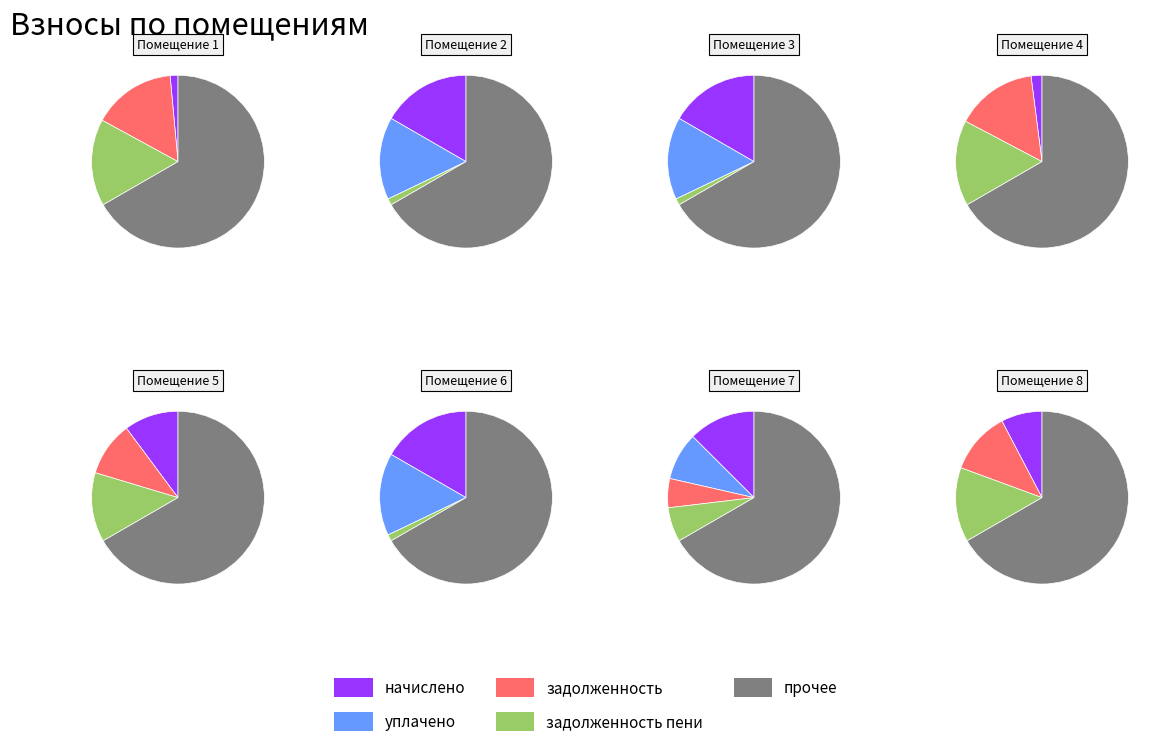

What is the spread (max minus min) of values at 2?

2816.5